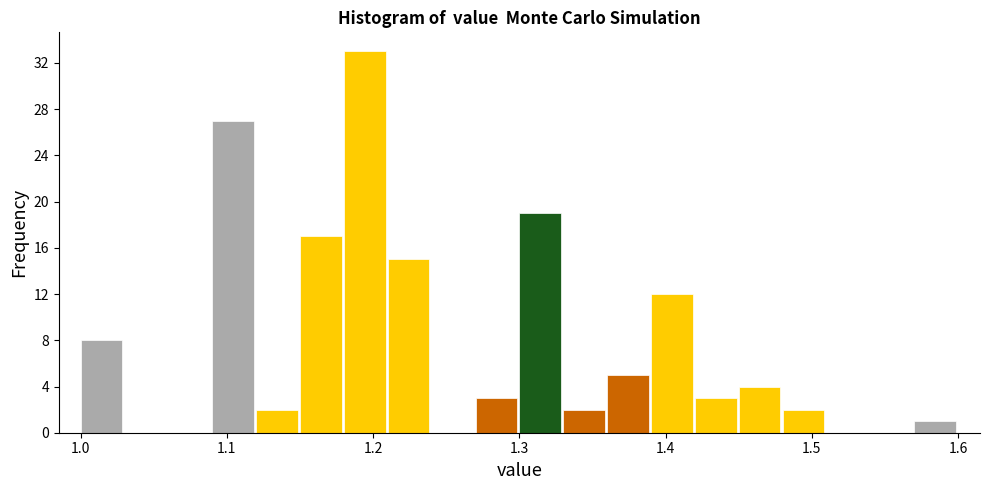

Around what value on the x-axis is the tallest bar? Give the approximate position of its centre, as read against the axis.

1.19